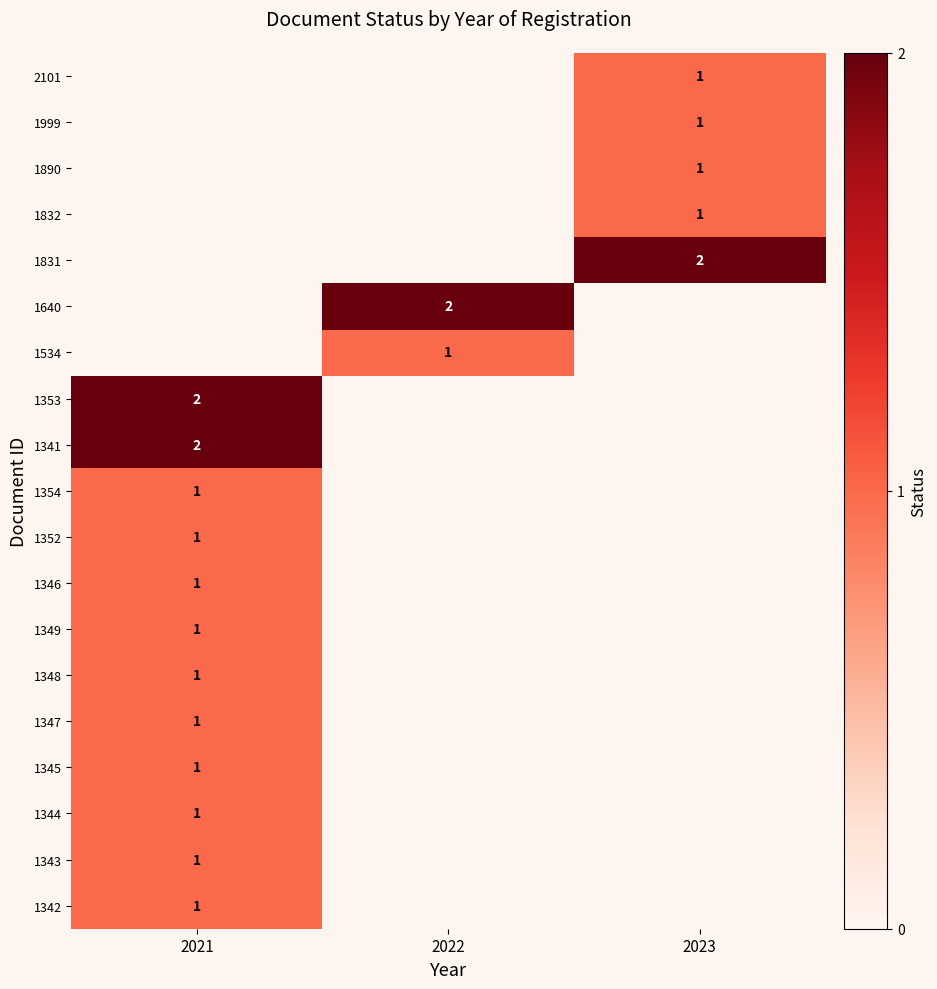

The 1999 series shows 0 at 2023. True or false?

False